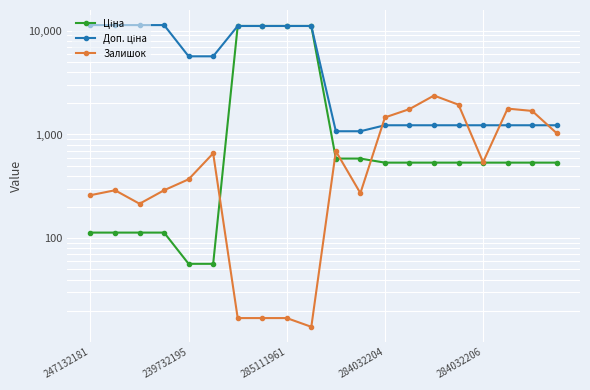

Does the chart display data point markers on the line(s)?

Yes